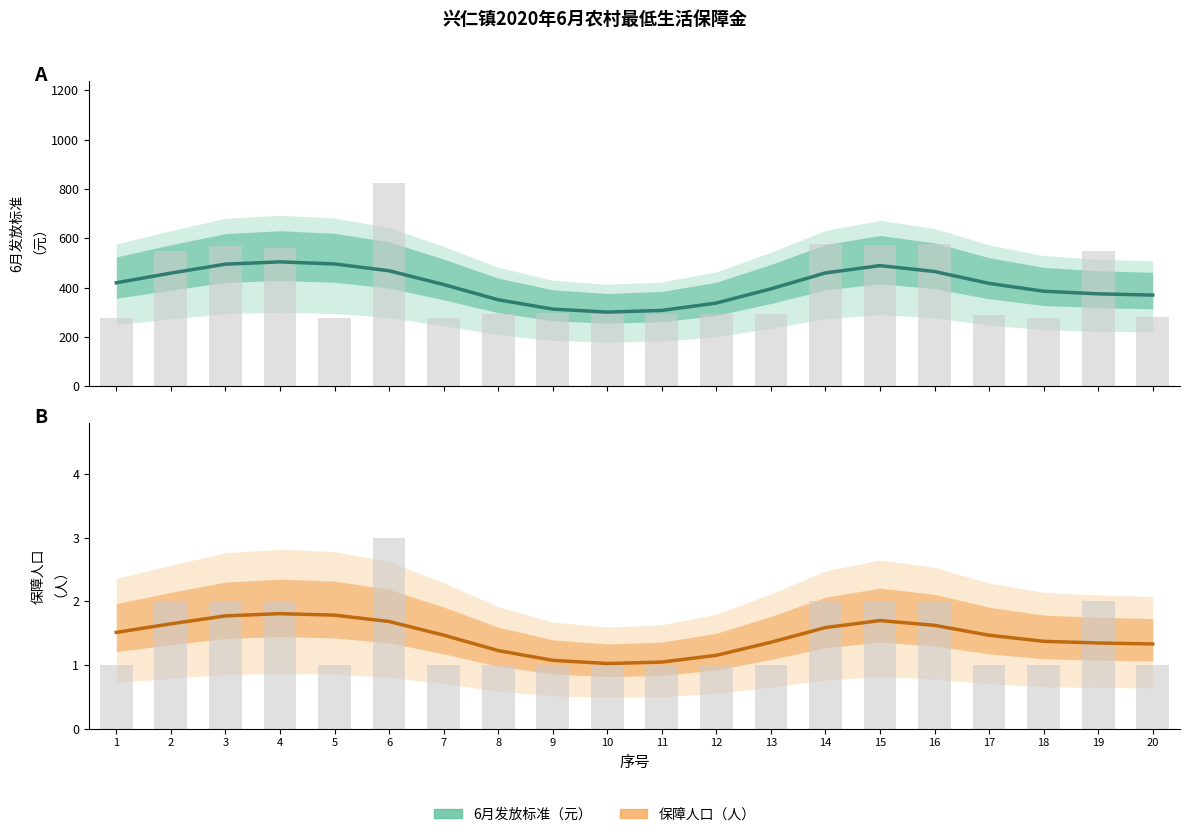

What is the total value across all series at 20?

281